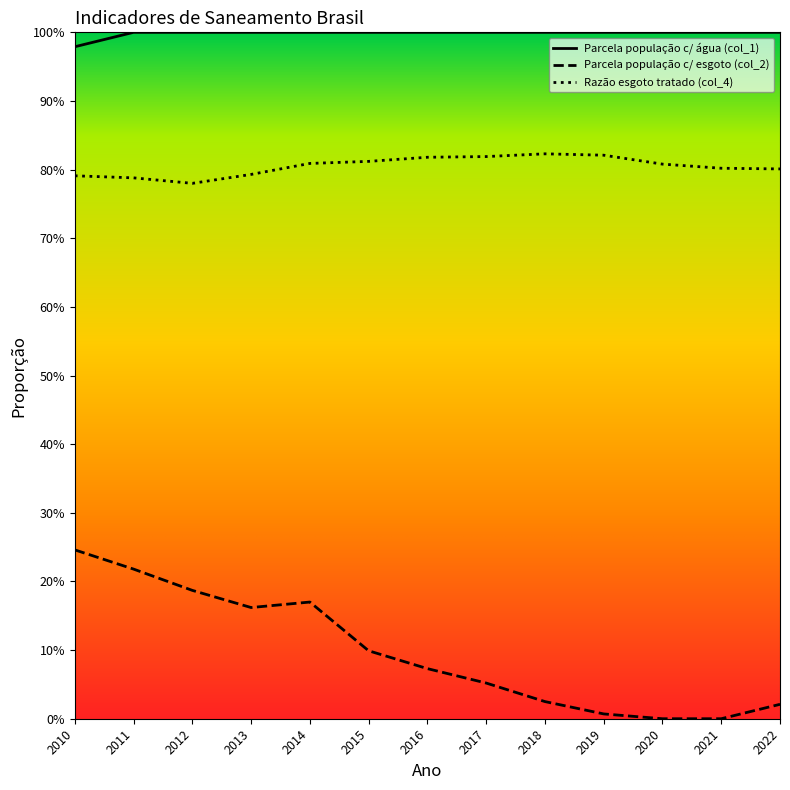

Reading left to right, what are all the values shown in this chart?

Parcela população c/ água (col_1): 1.0	1.0	1.0	1.0	1.0	1.0	1.0	1.0	1.0	1.0	1.0	1.0	1.0
Parcela população c/ esgoto (col_2): 0.2	0.2	0.2	0.2	0.2	0.1	0.1	0.1	0.0	0.0	0.0	0.0	0.0
Razão esgoto tratado (col_4): 0.8	0.8	0.8	0.8	0.8	0.8	0.8	0.8	0.8	0.8	0.8	0.8	0.8